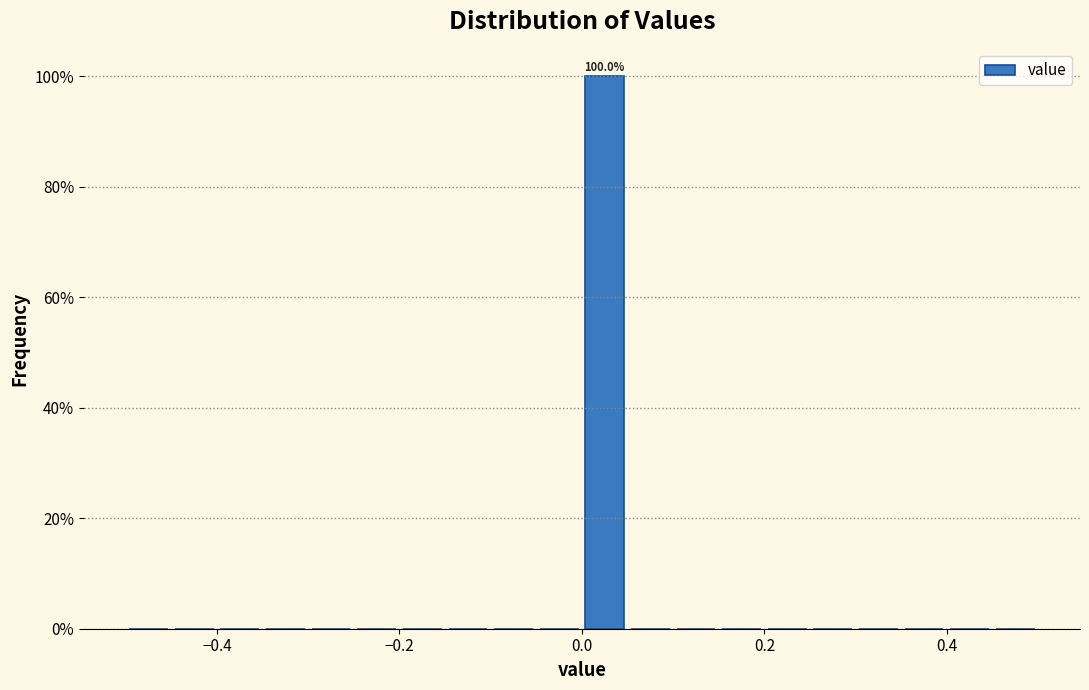

Read against the x-axis, roughly where is the centre of the tallest bar?

0.02